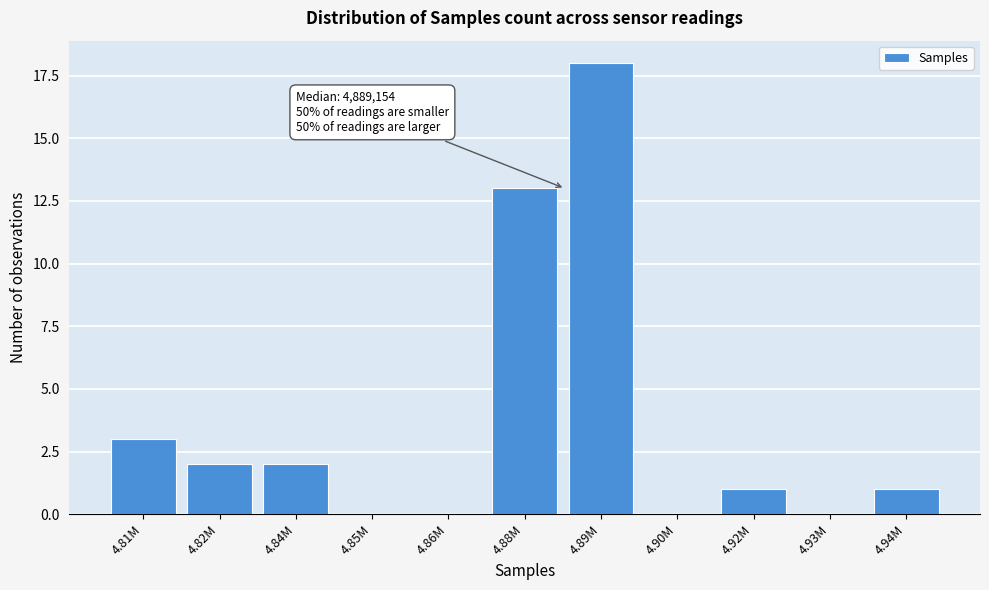

Reading left to right, extract all data points from this chart.

4.81M=3	4.82M=2	4.84M=2	4.85M=0	4.86M=0	4.88M=13	4.89M=18	4.90M=0	4.92M=1	4.93M=0	4.94M=1